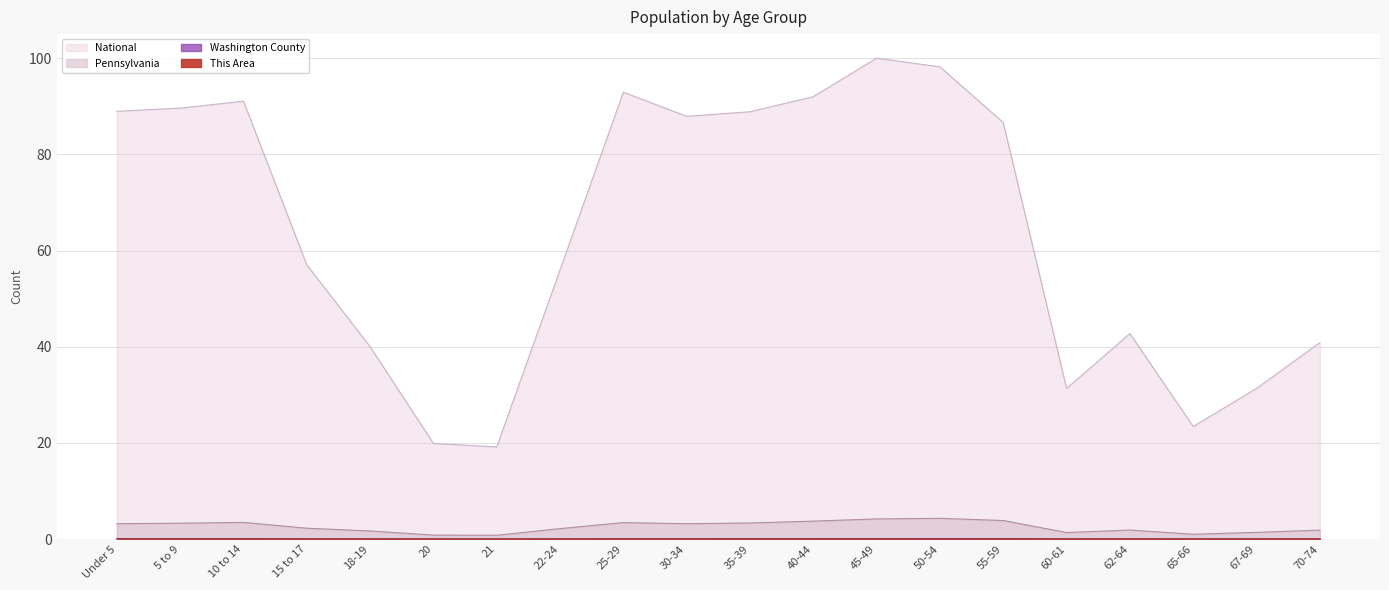

What is the difference between the second highest and minimum values in the Pennsylvania series?

3.4